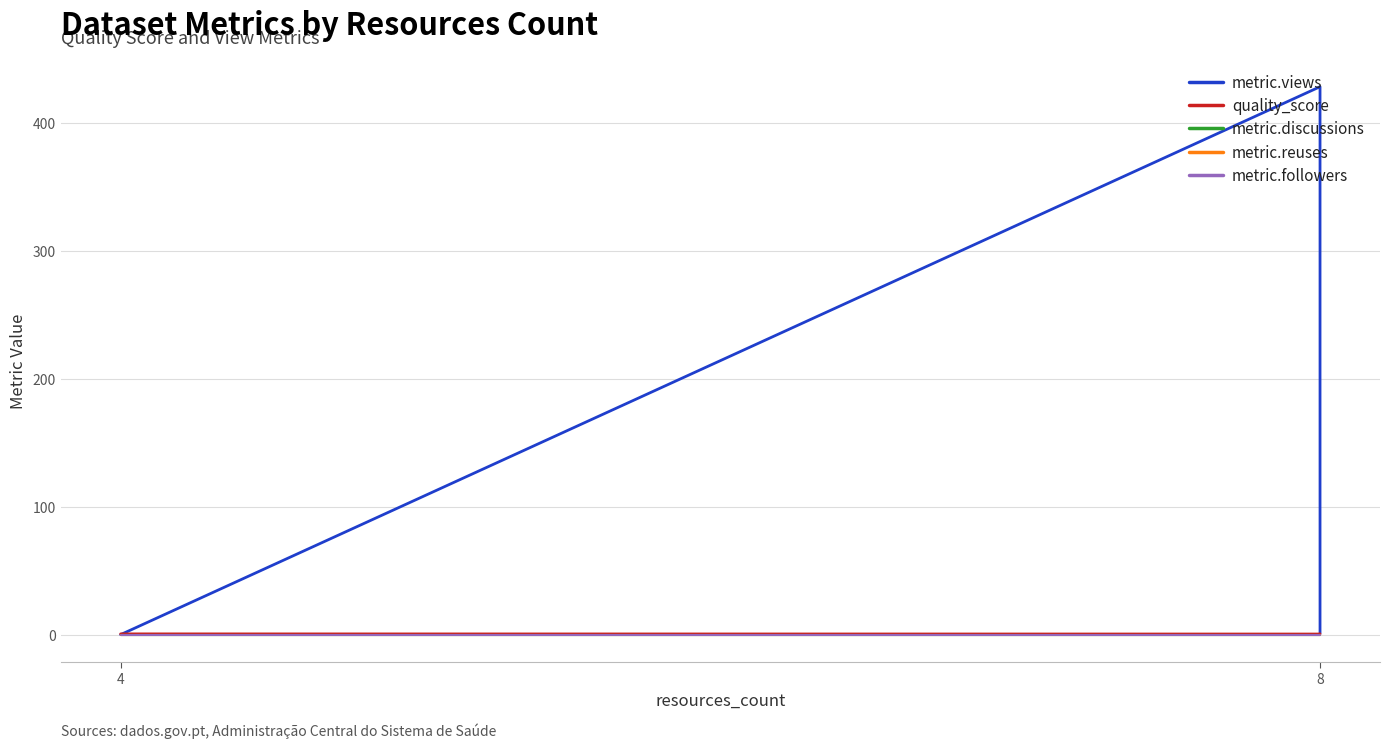

Where is metric.reuses nearest to the value 0?

4